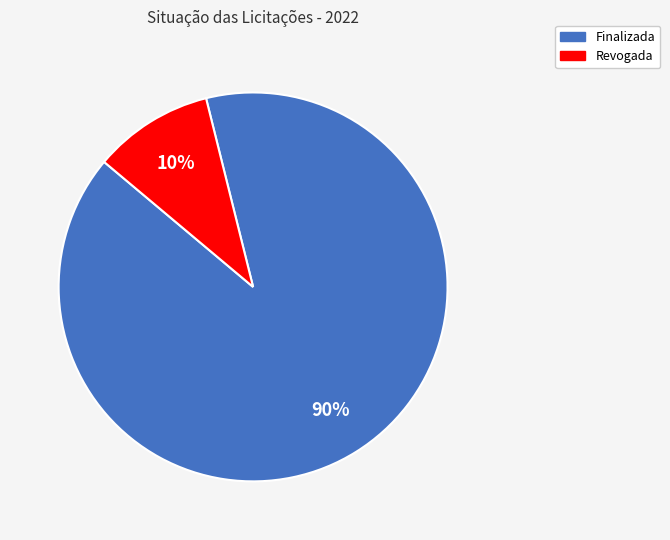

To the nearest percent, what is the combined percentage of Finalizada and Revogada?

100%